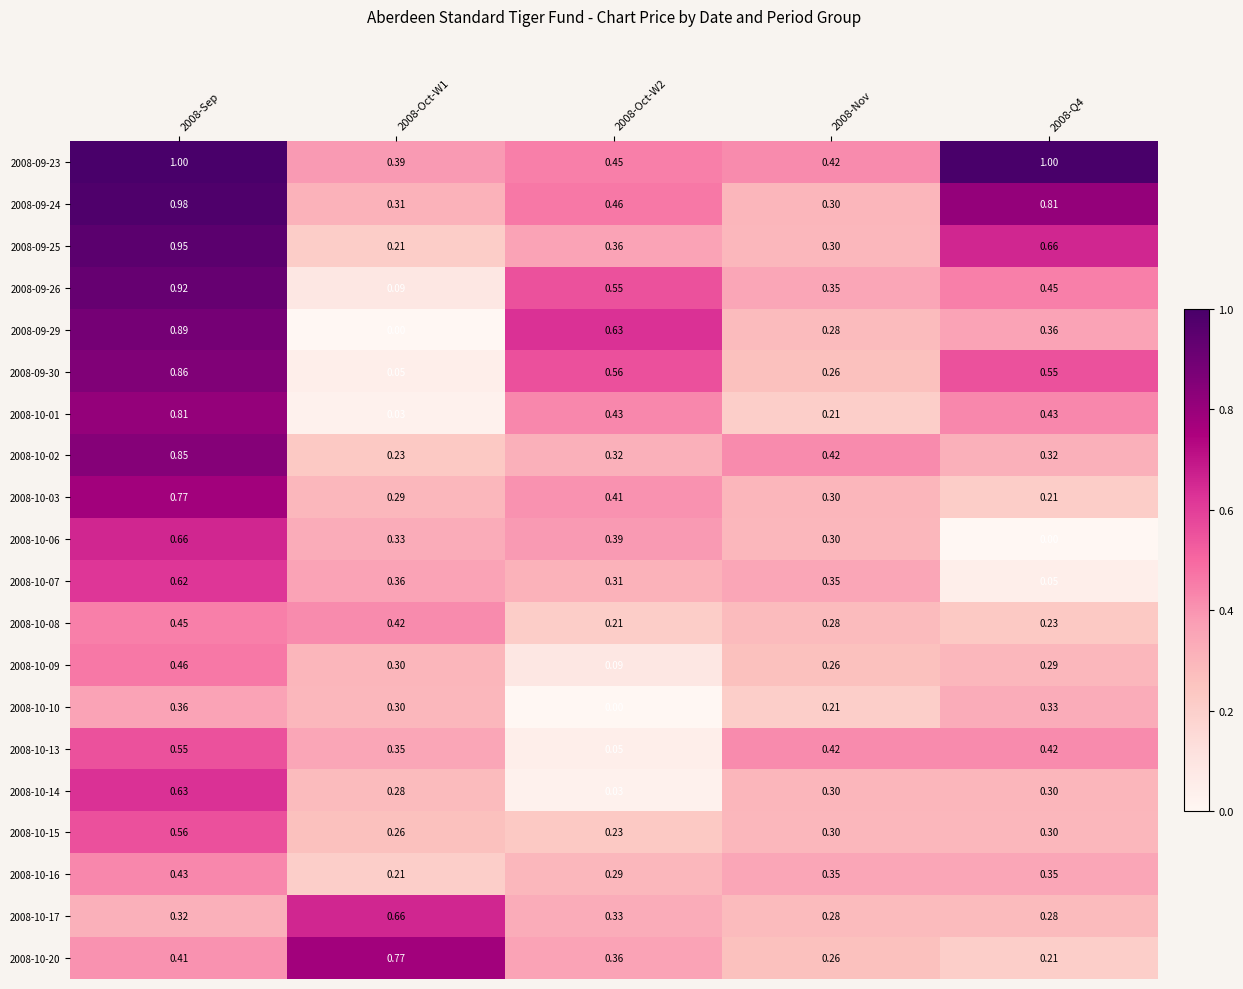

How many data points in 2008-10-10 are above 0?

4